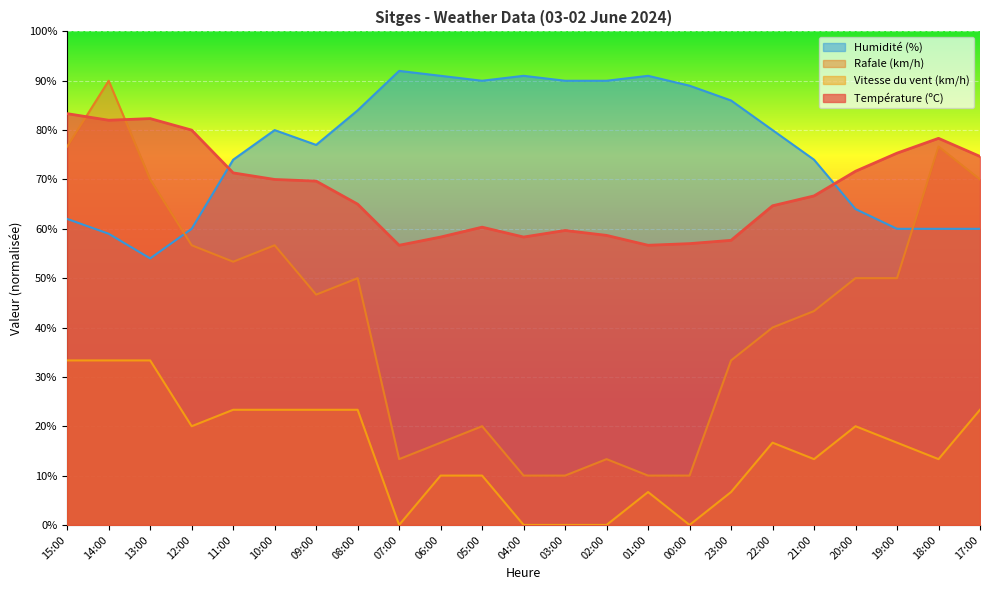

Reading left to right, list all the values displayed in this chart.

Température (ºC): 83.3	82.0	82.3	80.0	71.3	70.0	69.7	65.0	56.7	58.3	60.3	58.3	59.7	58.7	56.7	57.0	57.7	64.7	66.7	71.7	75.3	78.3	74.7
Vitesse du vent (km/h): 33.3	33.3	33.3	20.0	23.3	23.3	23.3	23.3	0.0	10.0	10.0	0.0	0.0	0.0	6.7	0.0	6.7	16.7	13.3	20.0	16.7	13.3	23.3
Humidité (%): 62.0	59.0	54.0	60.0	74.0	80.0	77.0	84.0	92.0	91.0	90.0	91.0	90.0	90.0	91.0	89.0	86.0	80.0	74.0	64.0	60.0	60.0	60.0
Rafale (km/h): 76.7	90.0	70.0	56.7	53.3	56.7	46.7	50.0	13.3	16.7	20.0	10.0	10.0	13.3	10.0	10.0	33.3	40.0	43.3	50.0	50.0	76.7	70.0